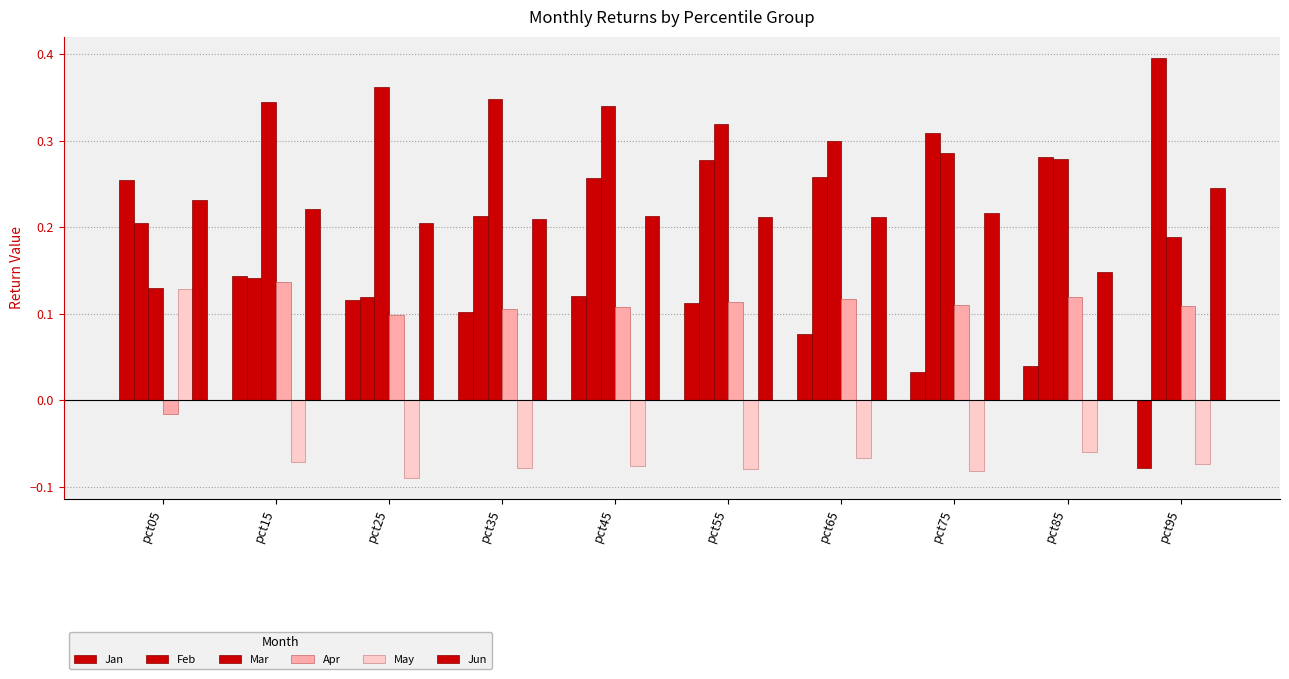

How many bars are there in each group?

6